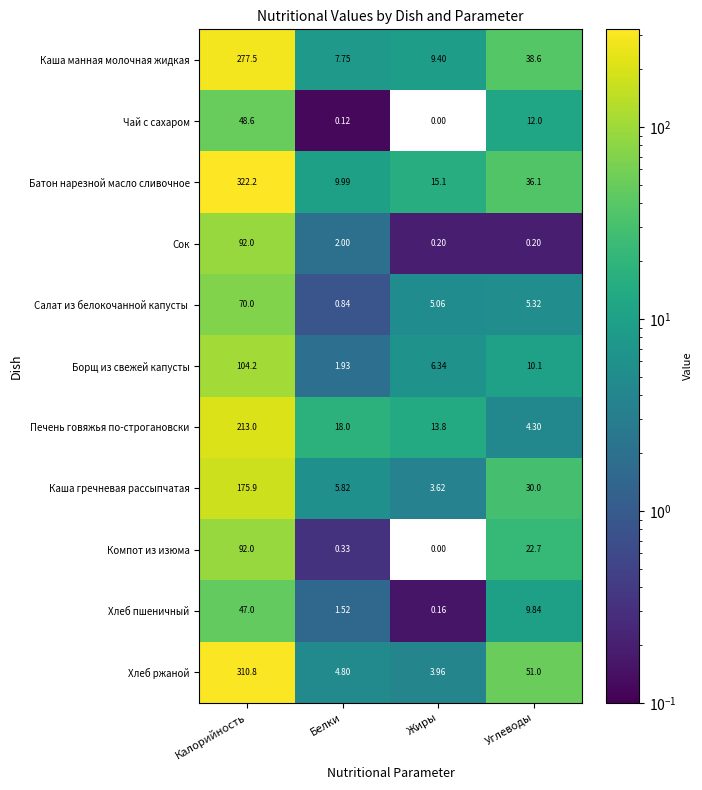

Which label corresponds to the largest value in the chart?

Калорийность